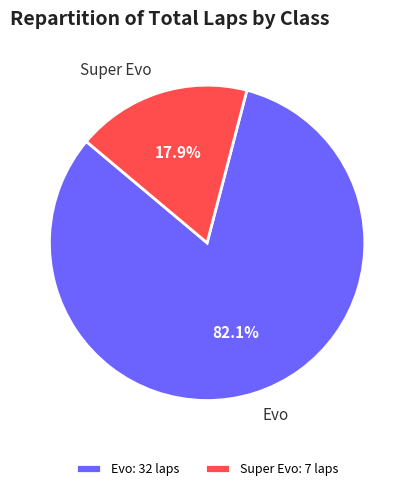

Between Super Evo: 7 laps and Evo: 32 laps, which is larger?

Evo: 32 laps